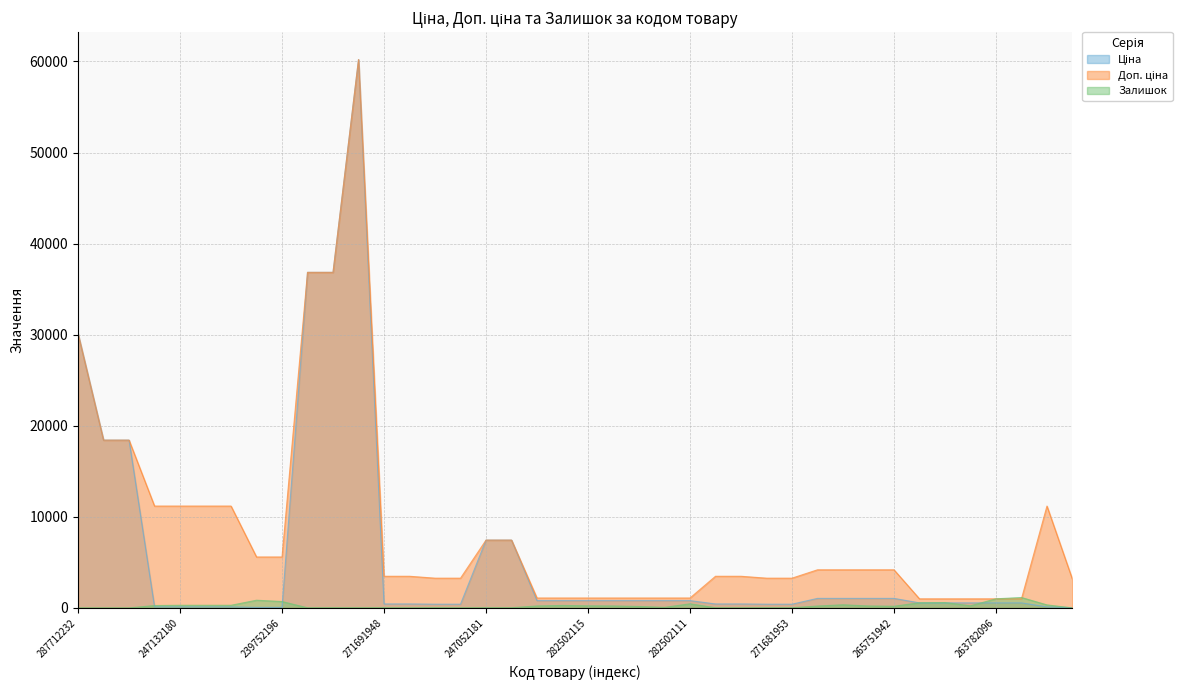

Which has a higher value, 239791768 or 287692231?

287692231